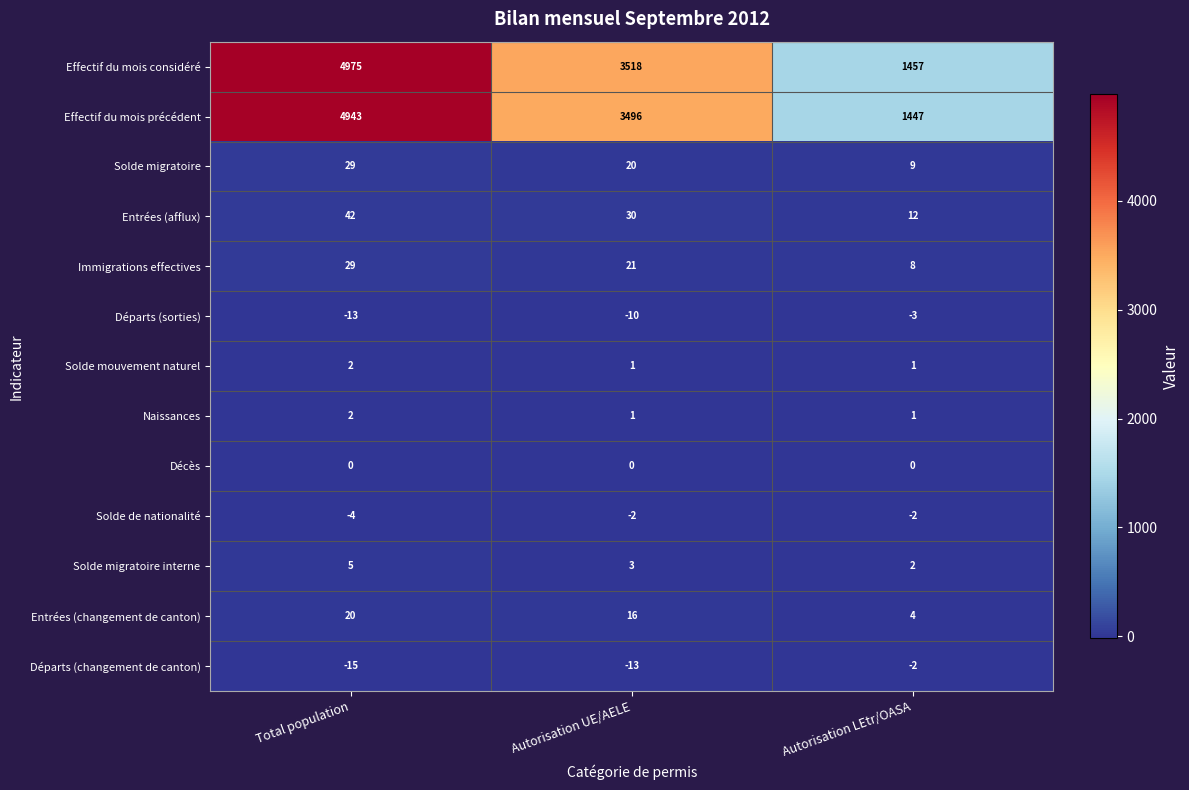

Between Total population and Autorisation LEtr/OASA, which series saw the biggest shift?

Effectif du mois considéré